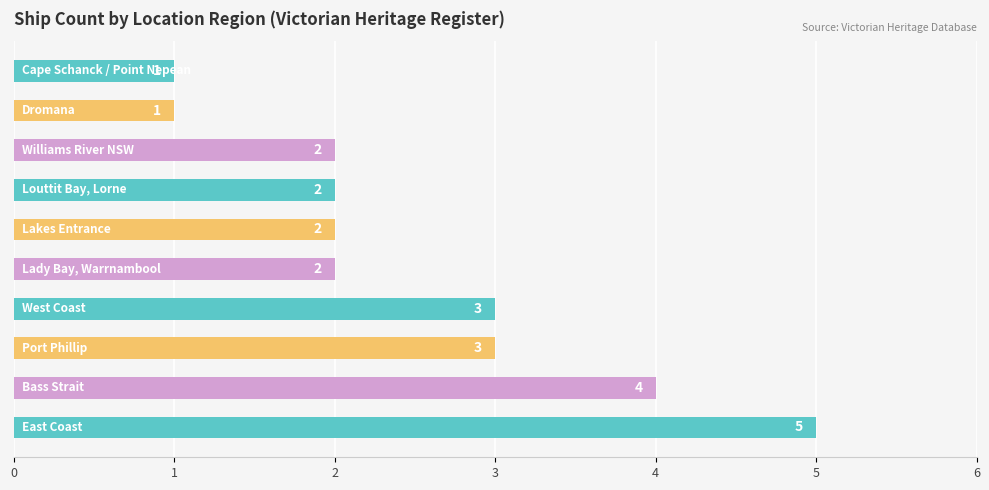

Count the values in the range 2 to 3.

6